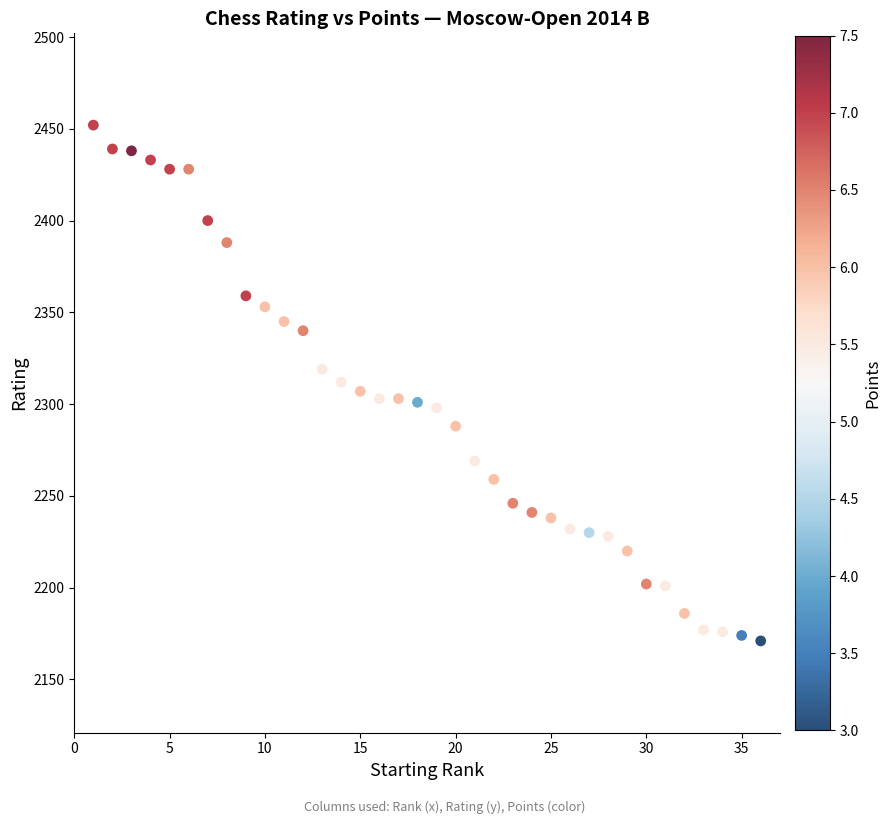

What is the range of X values (max minus min)?

35